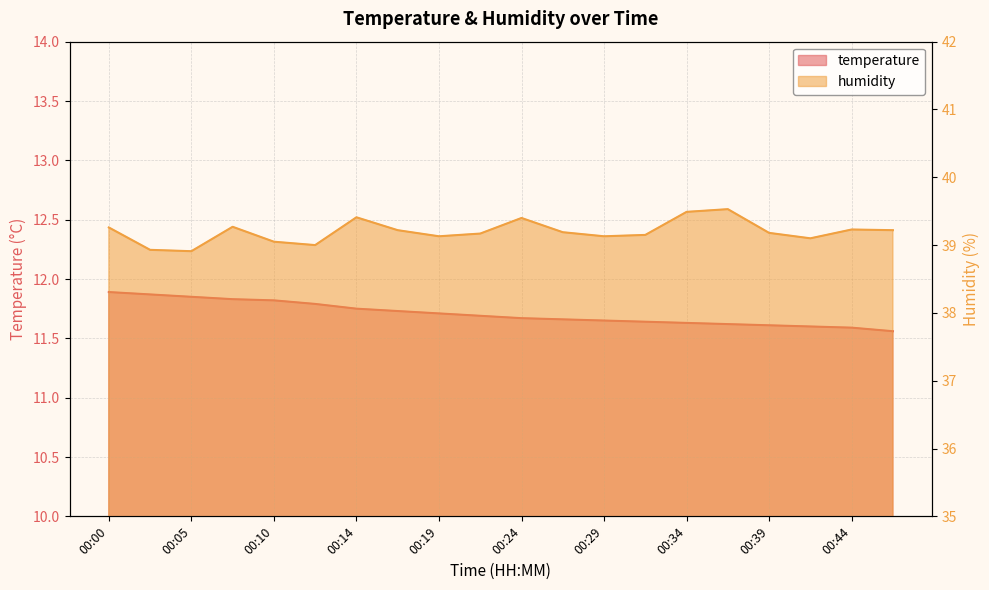

Reading left to right, list all the values displayed in this chart.

temperature: 11.9	11.9	11.8	11.8	11.8	11.8	11.8	11.7	11.7	11.7	11.7	11.7	11.7	11.6	11.6	11.6	11.6	11.6	11.6	11.6
humidity: 39.3	38.9	38.9	39.3	39.0	39.0	39.4	39.2	39.1	39.2	39.4	39.2	39.1	39.1	39.5	39.5	39.2	39.1	39.2	39.2